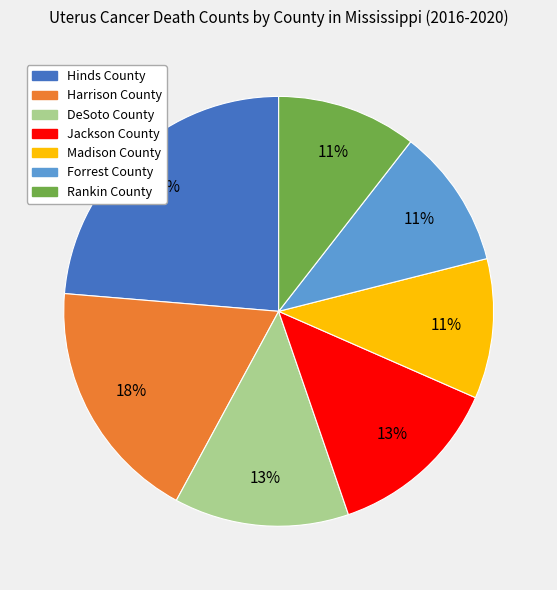

Between Rankin County and Harrison County, which is larger?

Harrison County